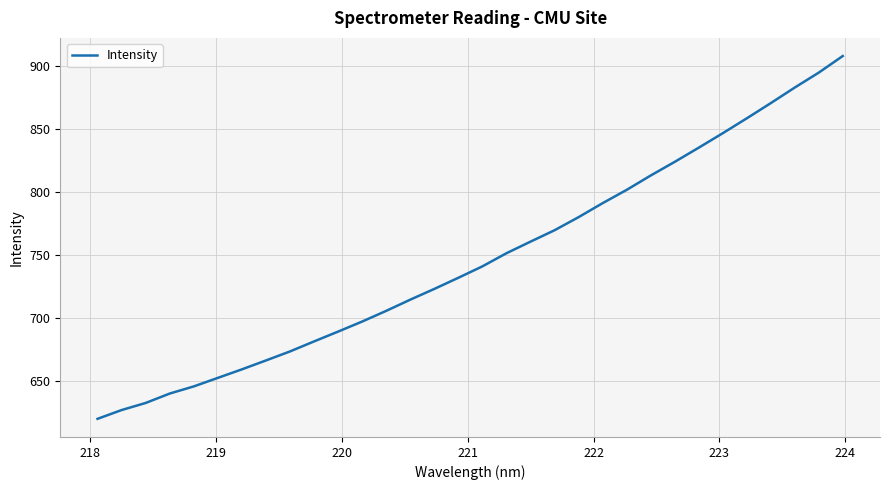

What is the minimum value shown in the chart?

619.6